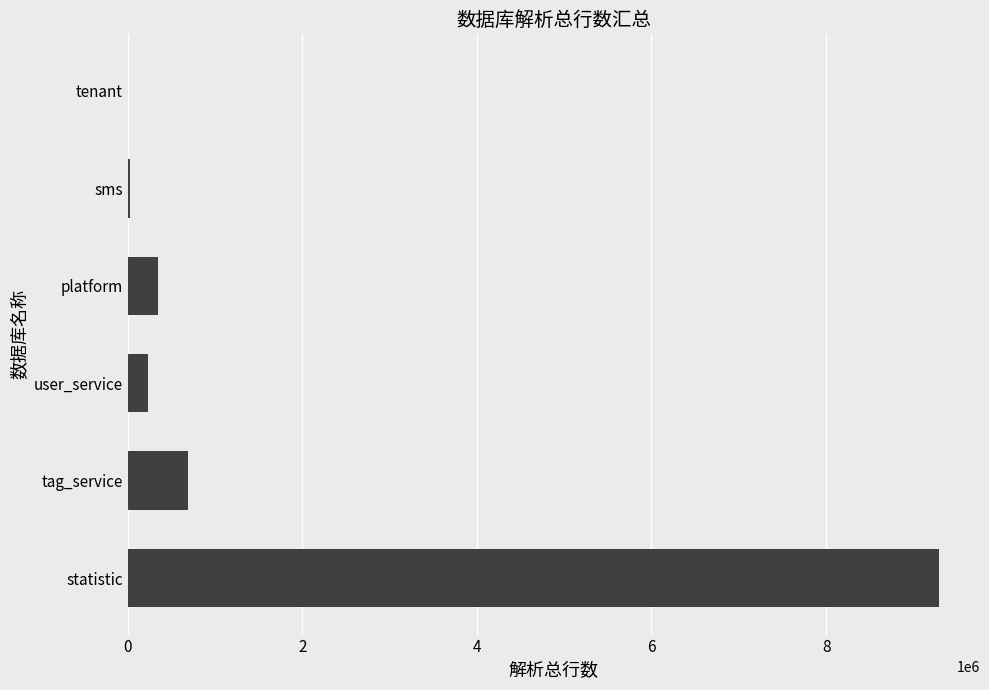

What is the sum of all values?

10612785